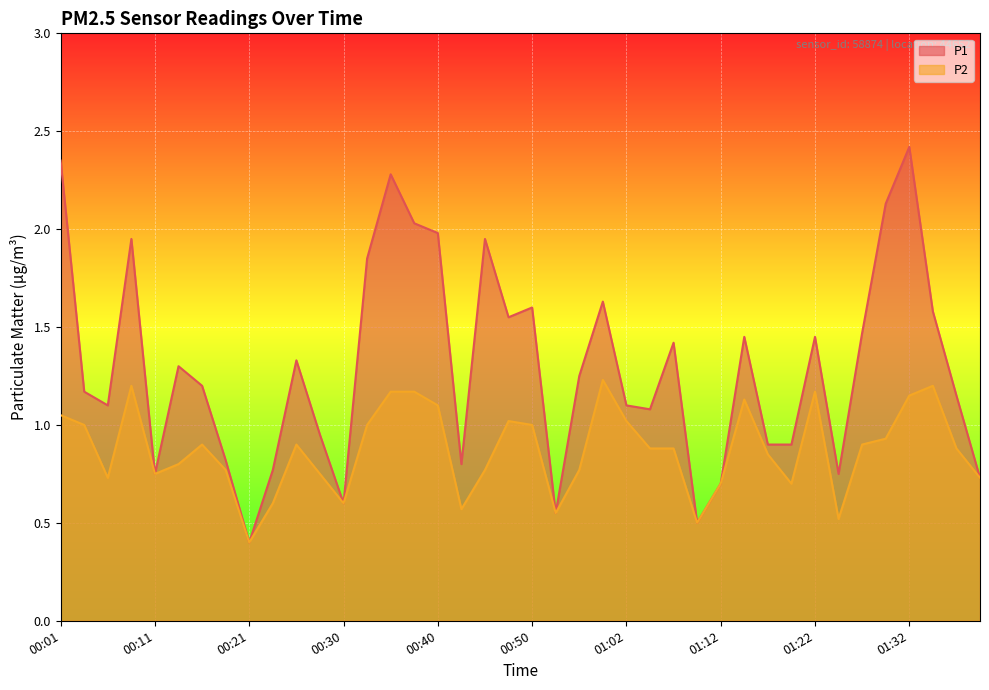

Reading left to right, extract all data points from this chart.

P1: 2.4	1.2	1.1	1.9	0.8	1.3	1.2	0.8	0.4	0.8	1.3	0.9	0.6	1.9	2.3	2.0	2.0	0.8	1.9	1.6	1.6	0.6	1.2	1.6	1.1	1.1	1.4	0.5	0.7	1.4	0.9	0.9	1.4	0.8	1.5	2.1	2.4	1.6	1.1	0.7
P2: 1.1	1.0	0.7	1.2	0.8	0.8	0.9	0.8	0.4	0.6	0.9	0.8	0.6	1.0	1.2	1.2	1.1	0.6	0.8	1.0	1.0	0.6	0.8	1.2	1.0	0.9	0.9	0.5	0.7	1.1	0.8	0.7	1.2	0.5	0.9	0.9	1.1	1.2	0.9	0.7